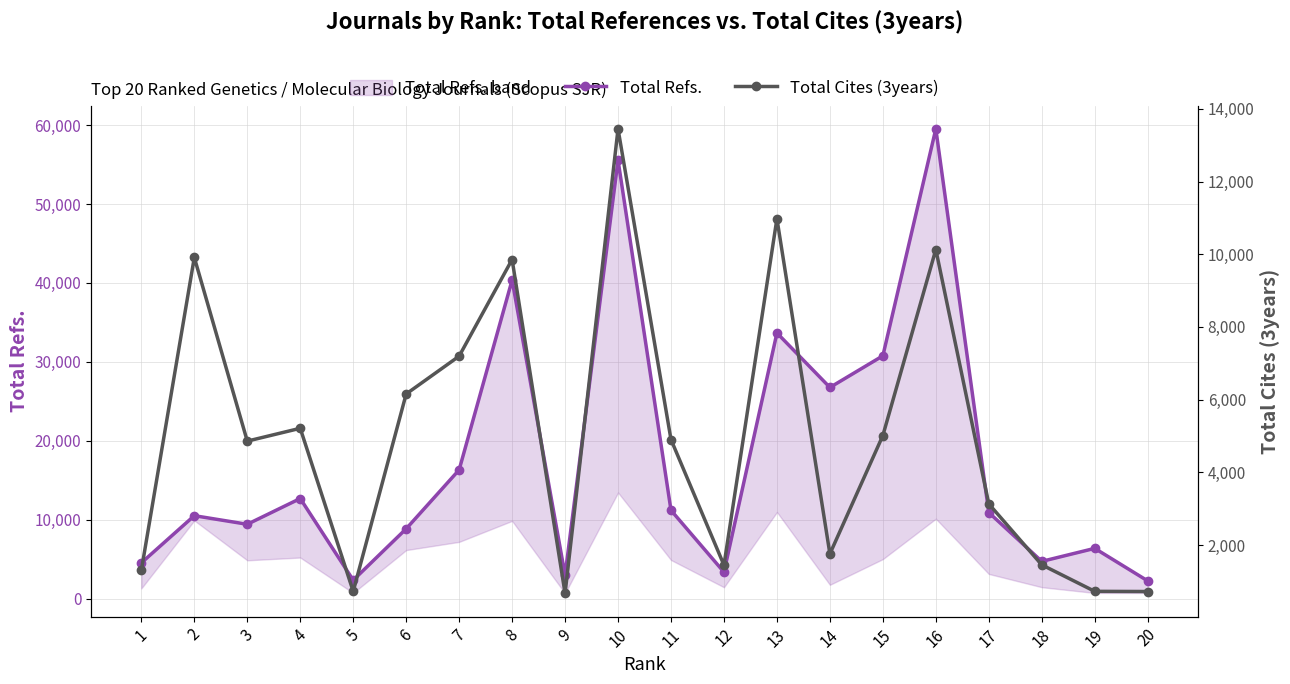

What is the minimum value for Total Cites (3years)?

671